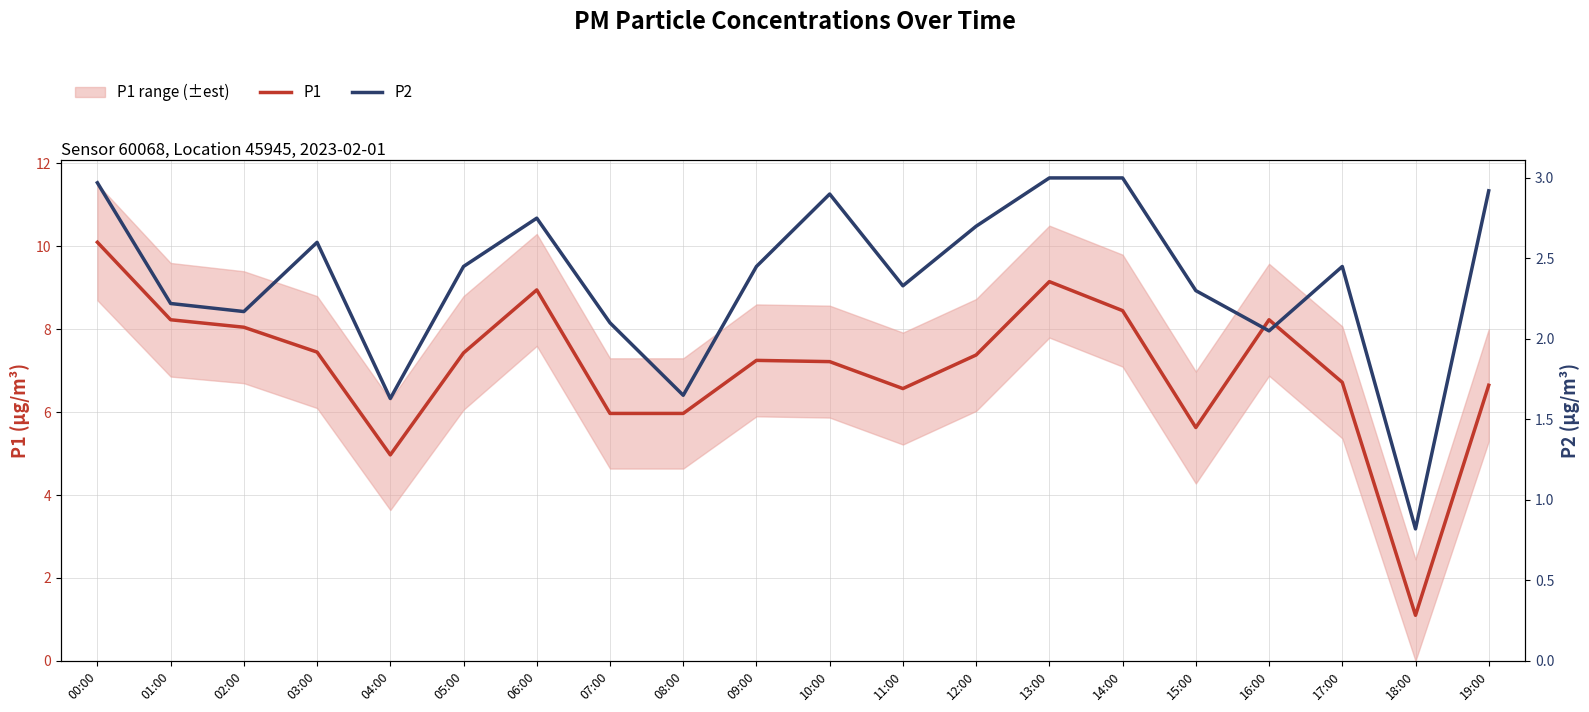

True or false: P2 has more than 2 points higher than both neighbors.

True